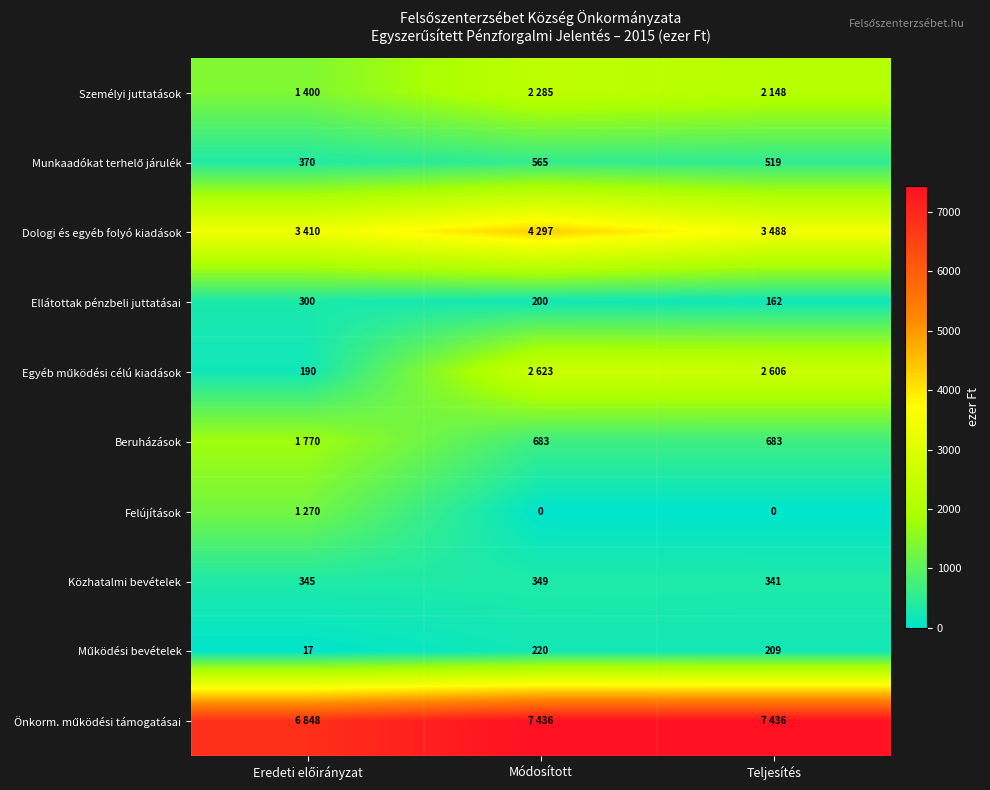

Count the Közhatalmi bevételek values in the range 341 to 349.

3